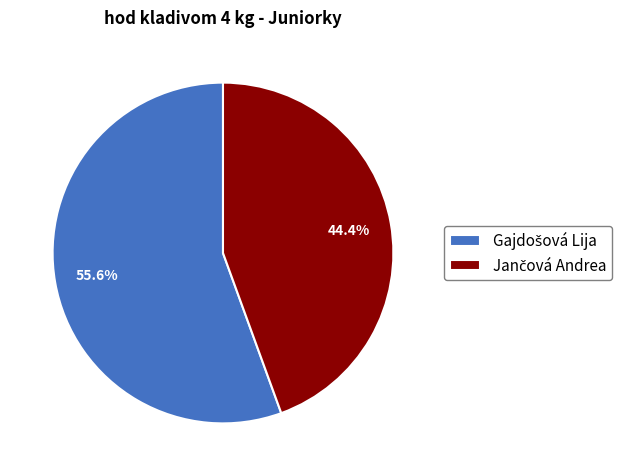

Is there any slice that represents more than half of the pie?

Yes